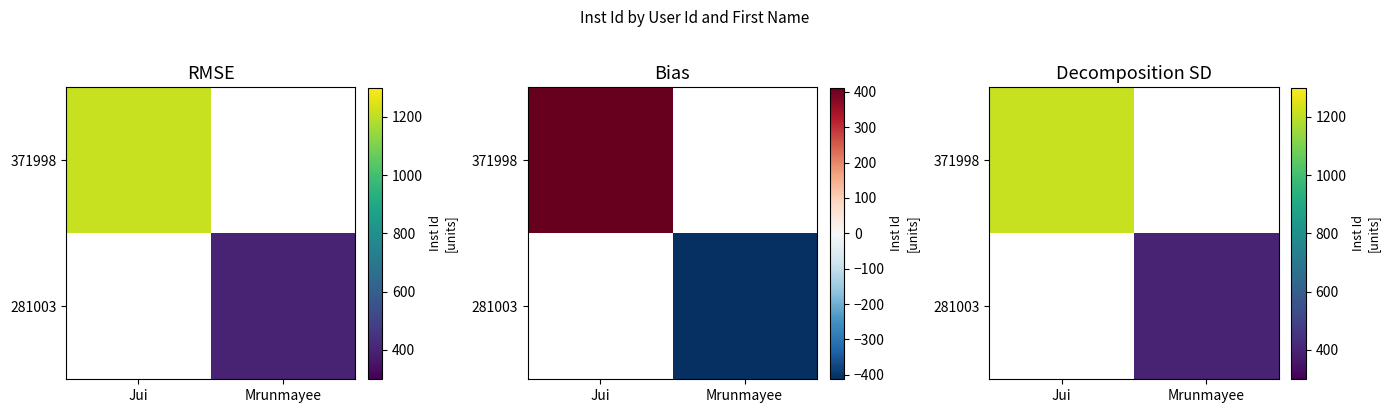

At how many categories does at least one series exceed 768?

1